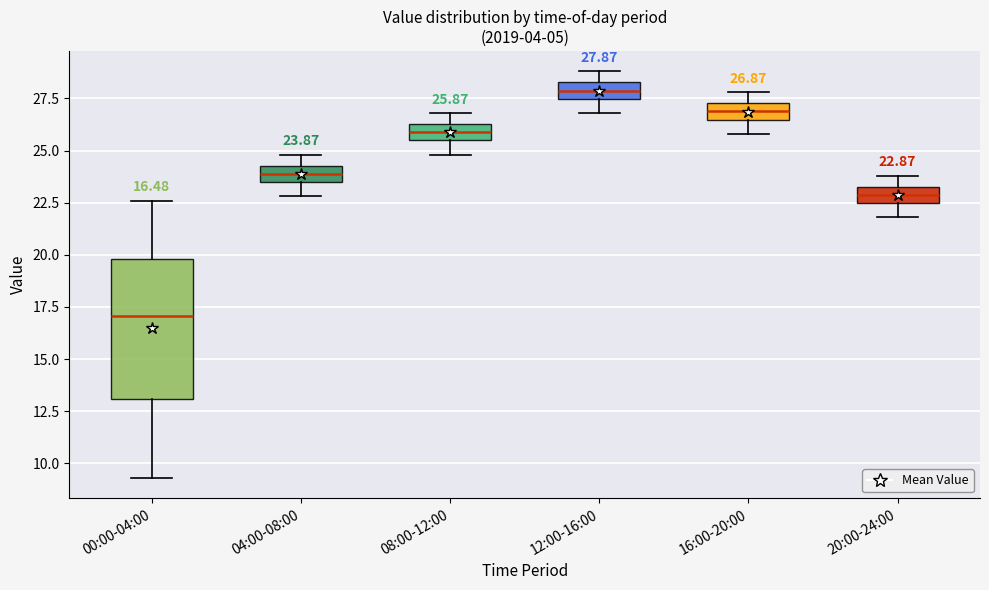

Which box's median line is the highest?

12:00-16:00